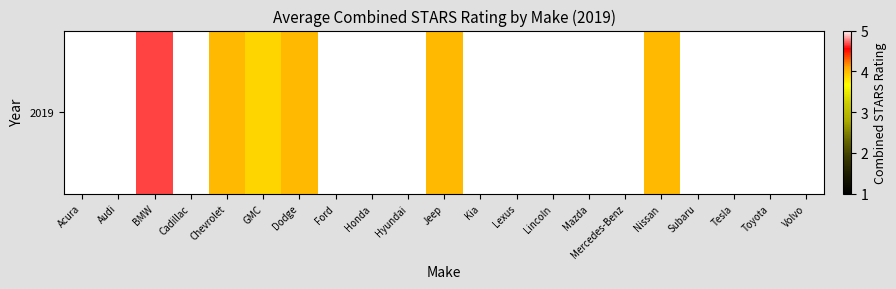

Reading left to right, extract all data points from this chart.

5.0	5.0	4.7	5.0	4.0	3.9	4.0	5.0	5.0	5.0	4.0	5.0	5.0	5.0	5.0	5.0	4.0	5.0	5.0	5.0	5.0